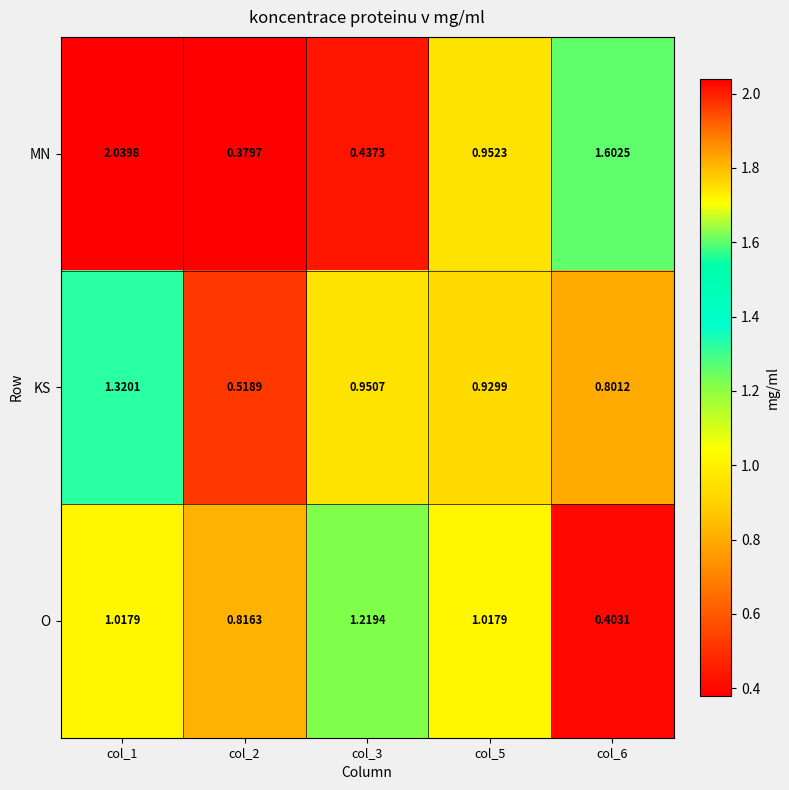

Is the value of KS at col_2 greater than the value of O at col_2?

No